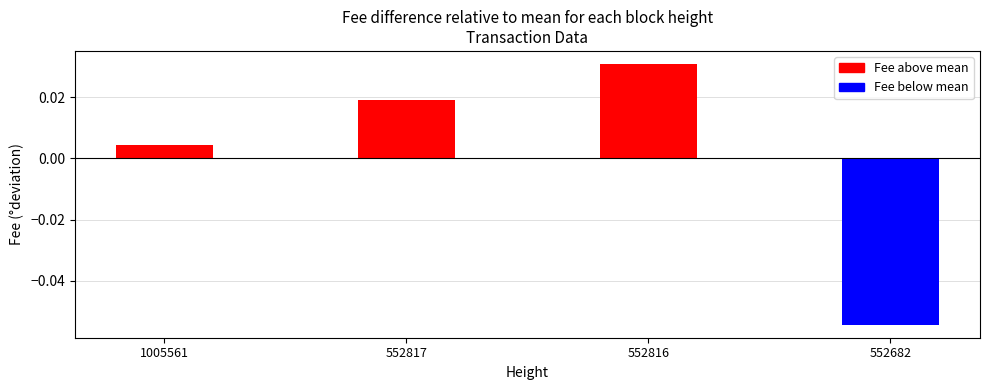

Rank the categories by value from lowest to highest.

552682, 1005561, 552817, 552816